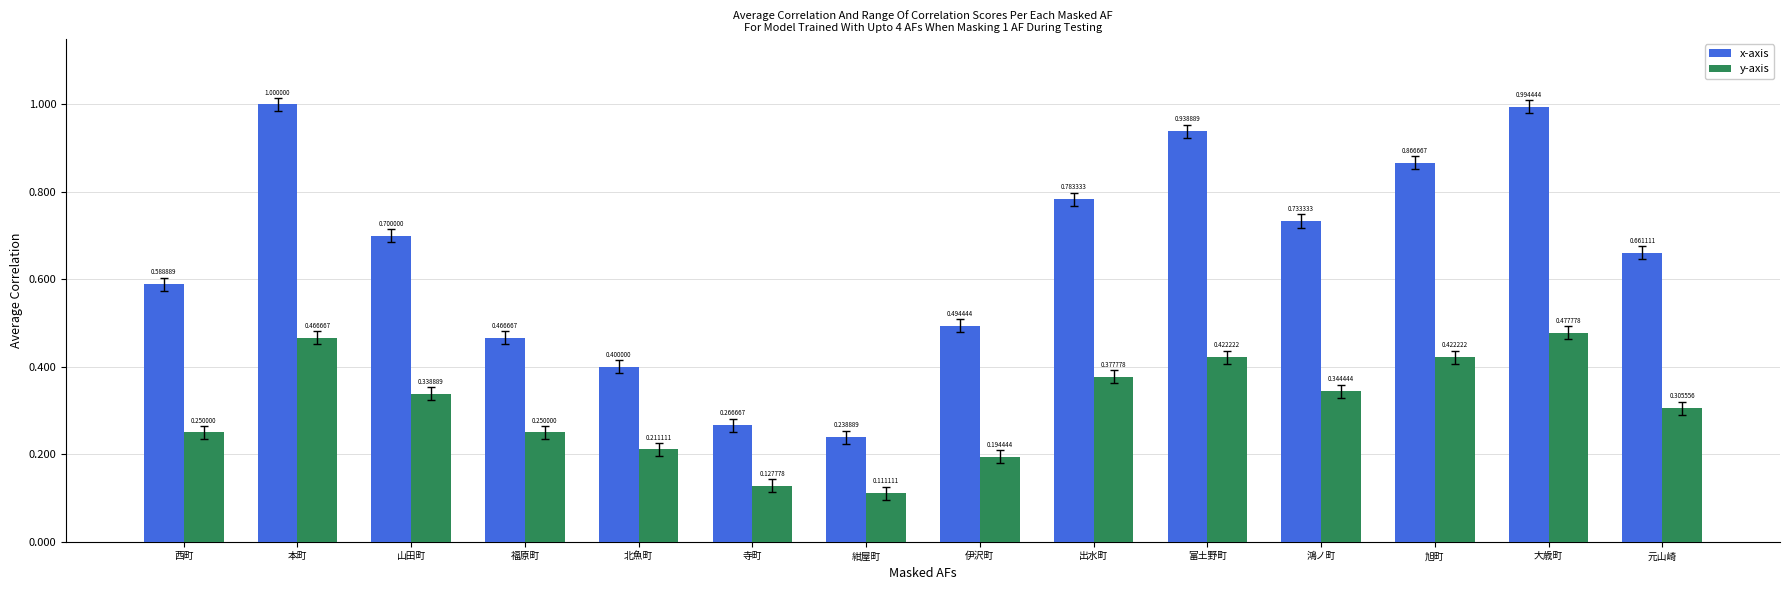

List the series in order of their peak value, lowest first.

y-axis, x-axis